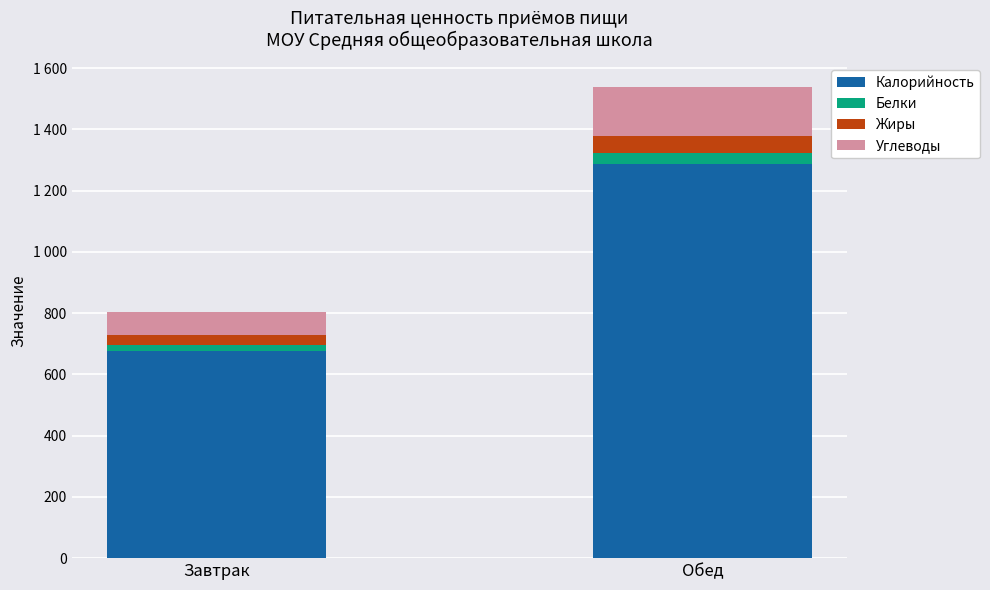

What is the maximum value for Калорийность?

1287